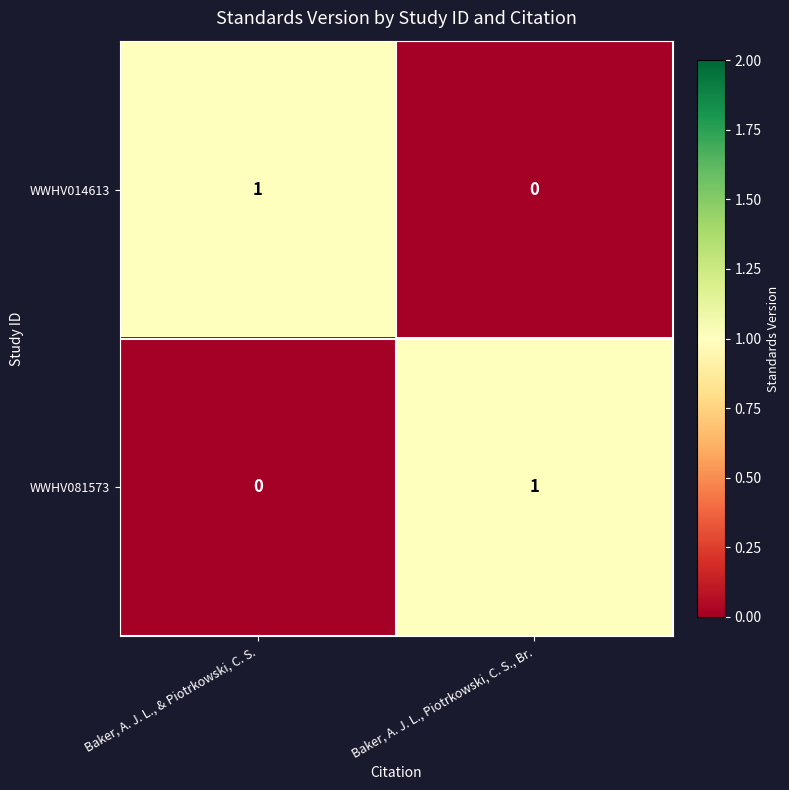

List the labels in order of WWHV014613 value, largest first.

Baker, A. J. L., & Piotrkowski, C. S., Baker, A. J. L., Piotrkowski, C. S., Br.